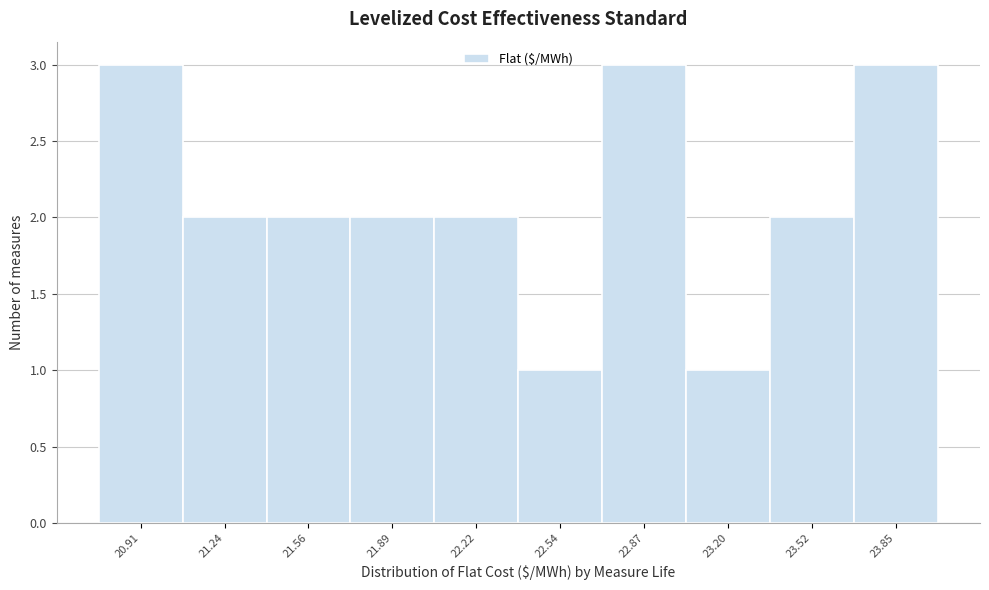

Reading left to right, transcribe this chart: for each bar, give the range it covers on the x-axis and its height. Neither the bar edges nor the heights are printed on the chart, so give them approximately, as read against the axes.

20.75 to 21.10: 3
21.10 to 21.40: 2
21.40 to 21.75: 2
21.75 to 22.05: 2
22.05 to 22.40: 2
22.40 to 22.70: 1
22.70 to 23.05: 3
23.05 to 23.35: 1
23.35 to 23.70: 2
23.70 to 24.00: 3